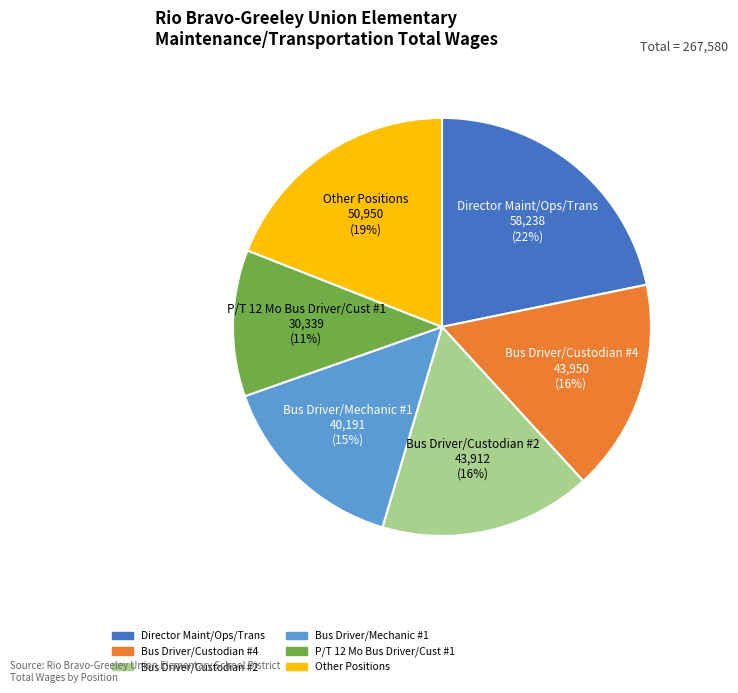

Is there any slice that represents more than half of the pie?

No